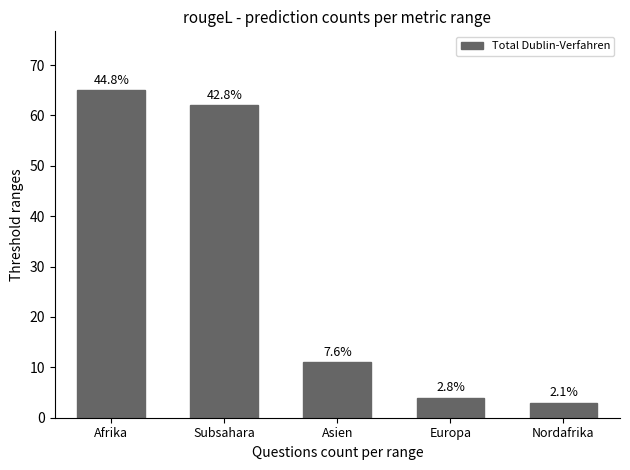

What is the value of the 5th bar from the left?

3